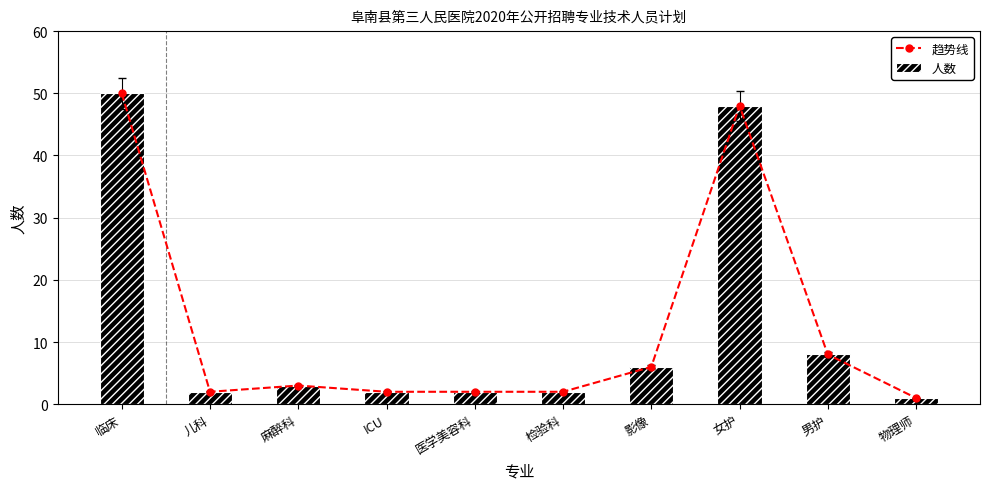

The value of 人数 at 检验科 is 1. True or false?

False